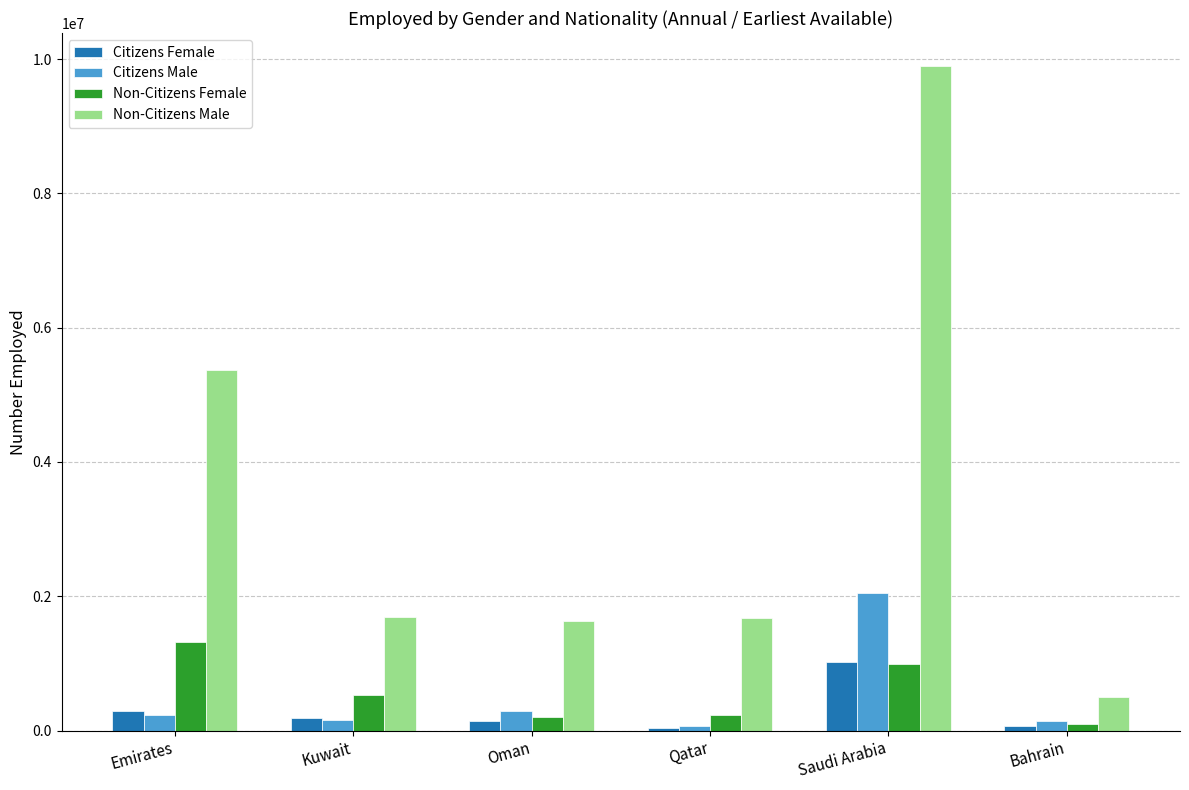

What is the value of the Citizens Female bar at the 3rd from the left?

142705.0